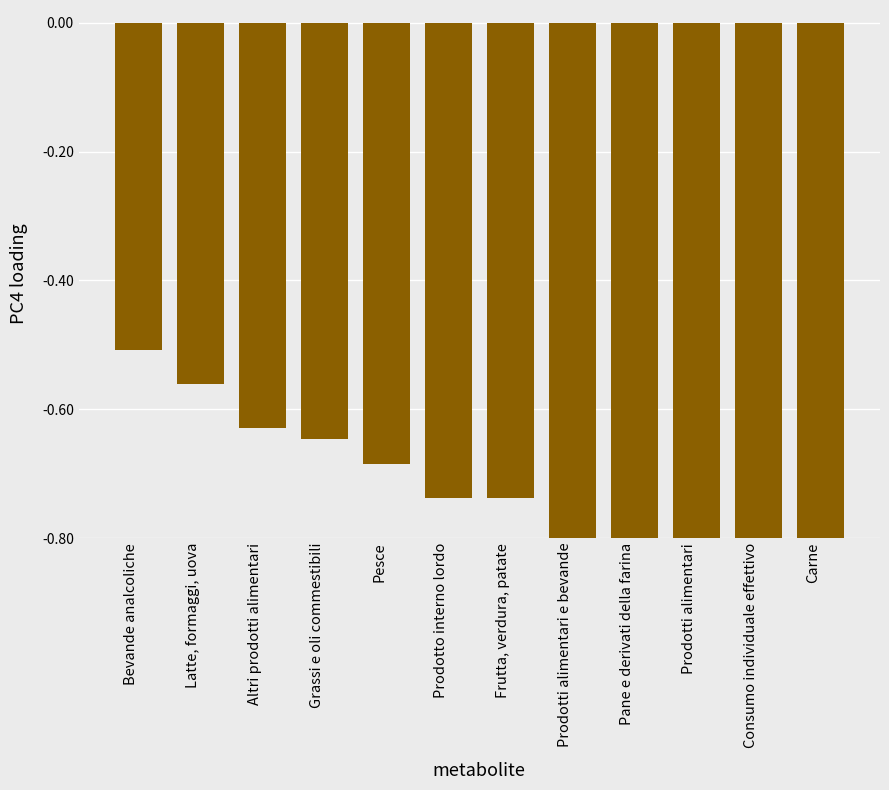

The chart shows a value of -0.9 at Pane e derivati della farina. True or false?

True